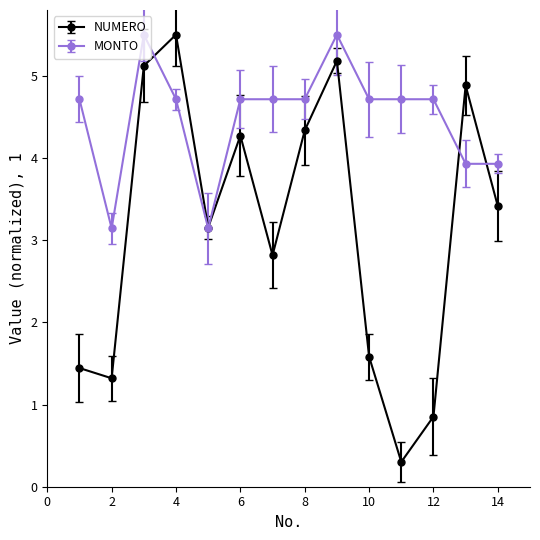

At how many categories does at least one series exceed 0?

14